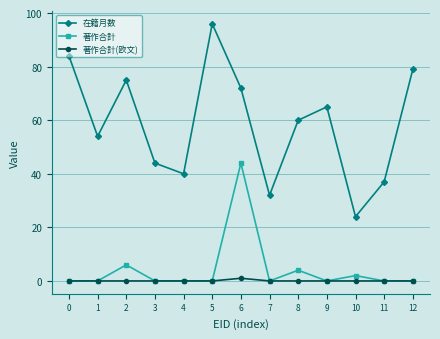

True or false: 在籍月数 has a value of 13 at 11.

False